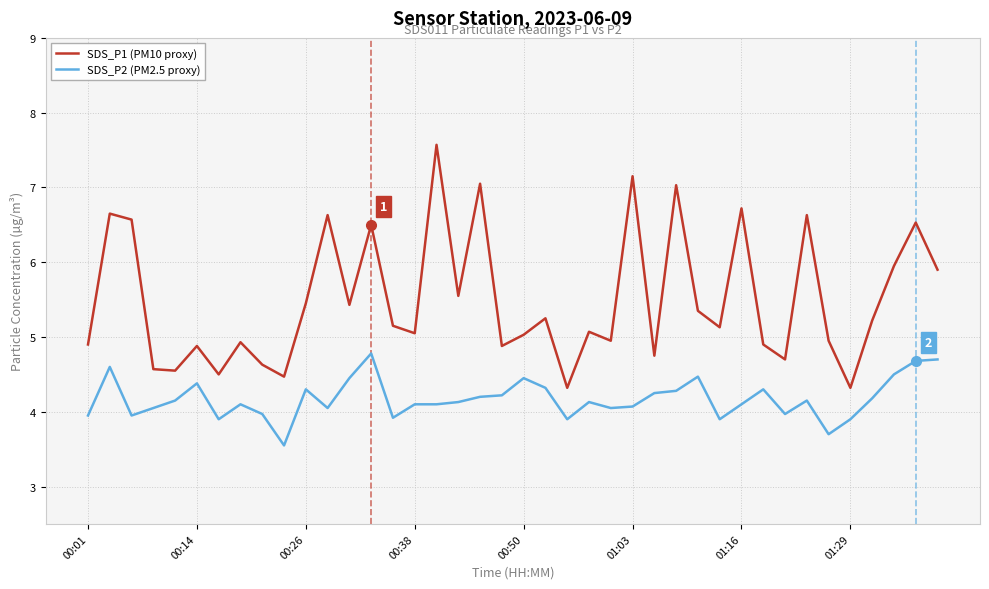

True or false: SDS_P1 (PM10 proxy) and SDS_P2 (PM2.5 proxy) cross at least once.

False